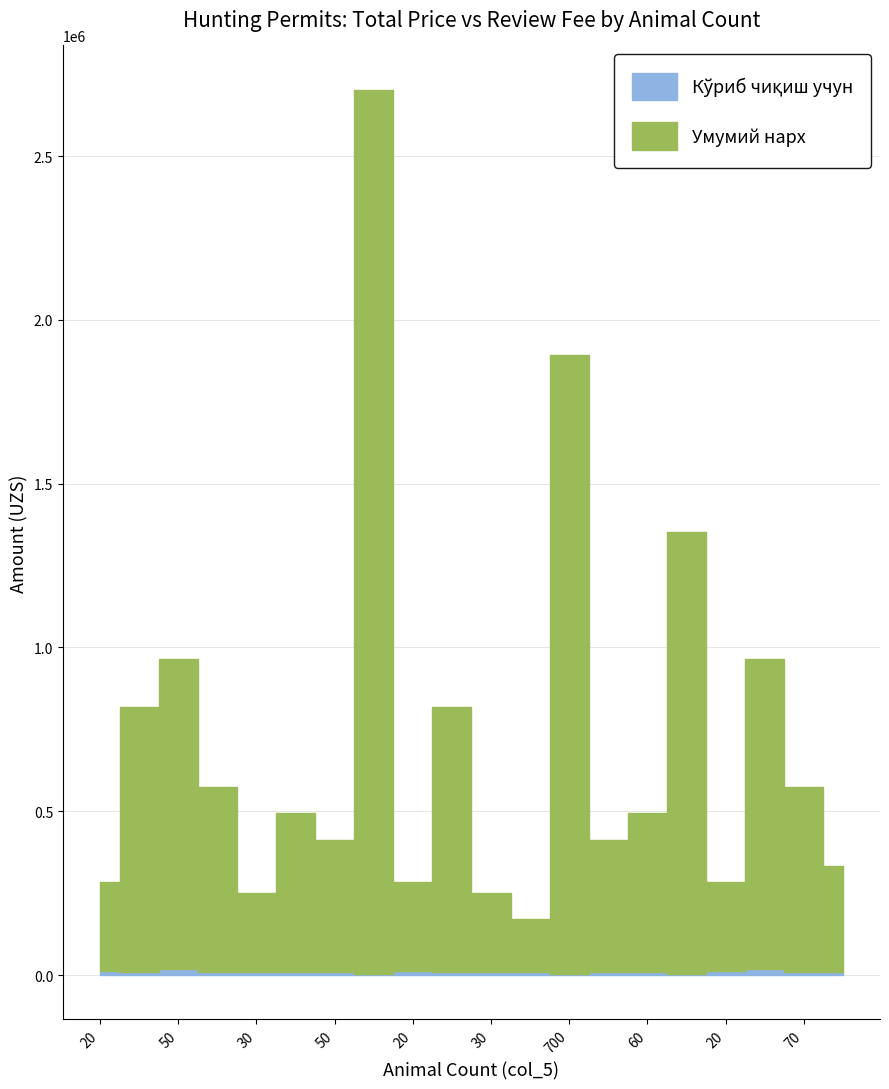

Where is Кўриб чиқиш учун nearest to the value 10800?

20